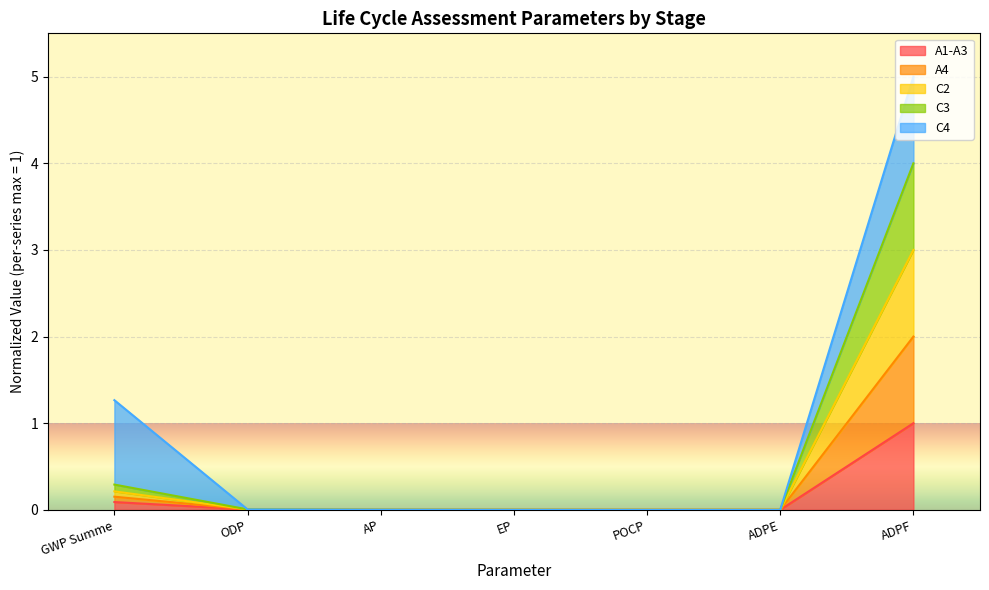

True or false: C2 and A4 cross at least once.

False